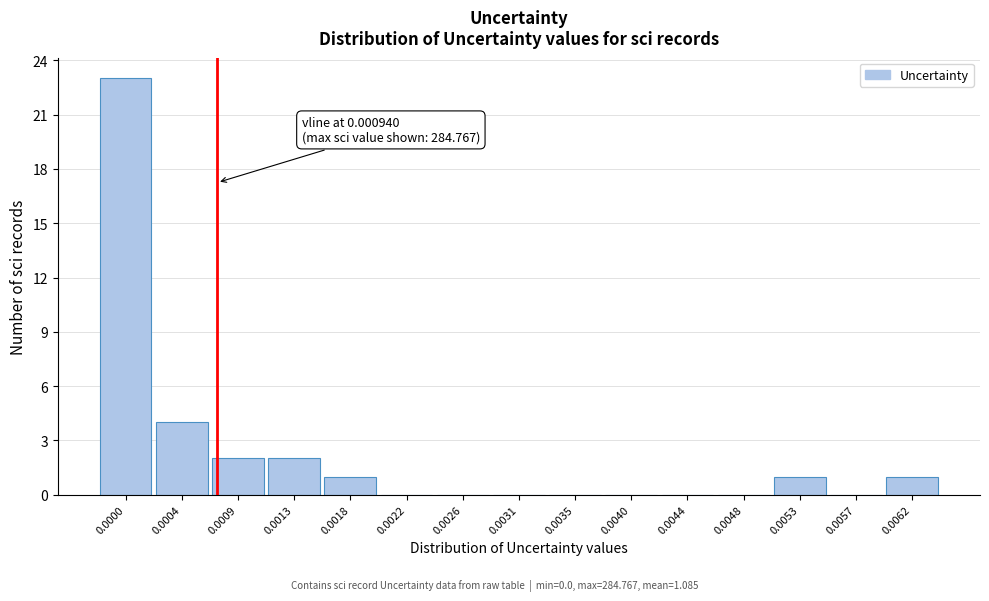

Reading left to right, transcribe all the data shown in this chart.

0.0000=23	0.0004=4	0.0009=2	0.0013=2	0.0018=1	0.0022=0	0.0026=0	0.0031=0	0.0035=0	0.0040=0	0.0044=0	0.0048=0	0.0053=1	0.0057=0	0.0062=1